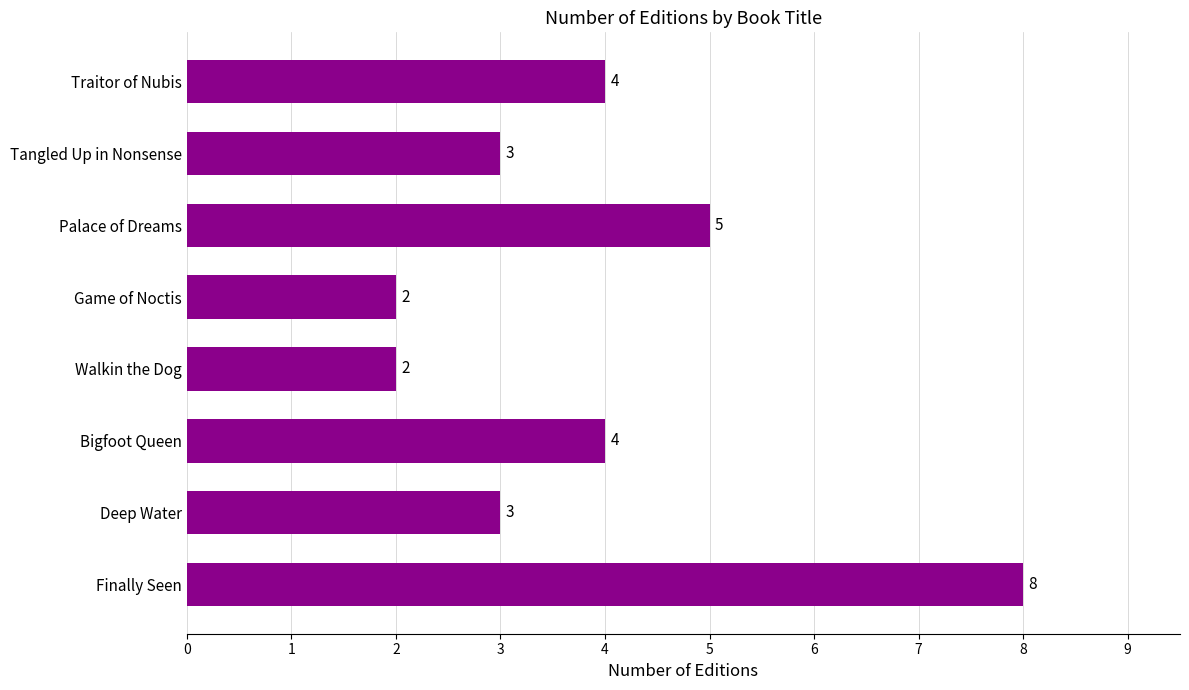

What is the greatest value displayed?

8